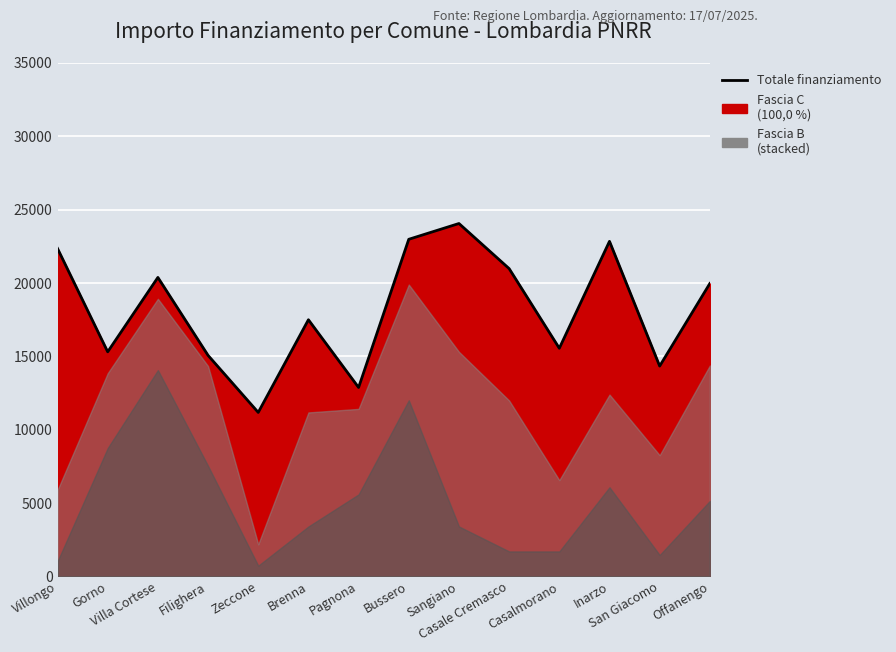

Where is the data nearest to the value 17617?

Brenna